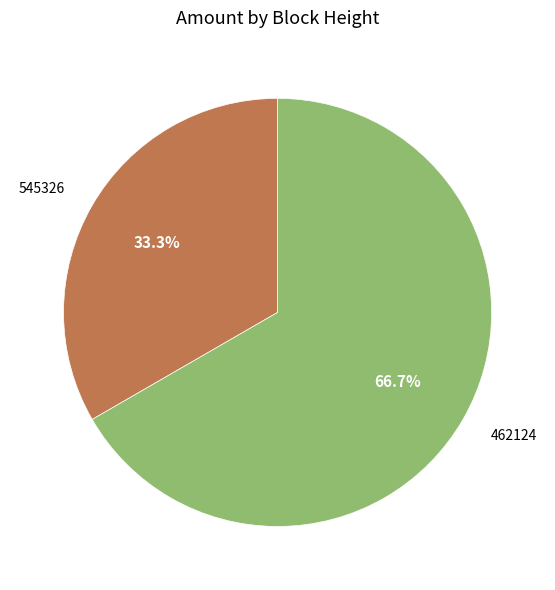

True or false: 462124 accounts for 67% of the total.

True